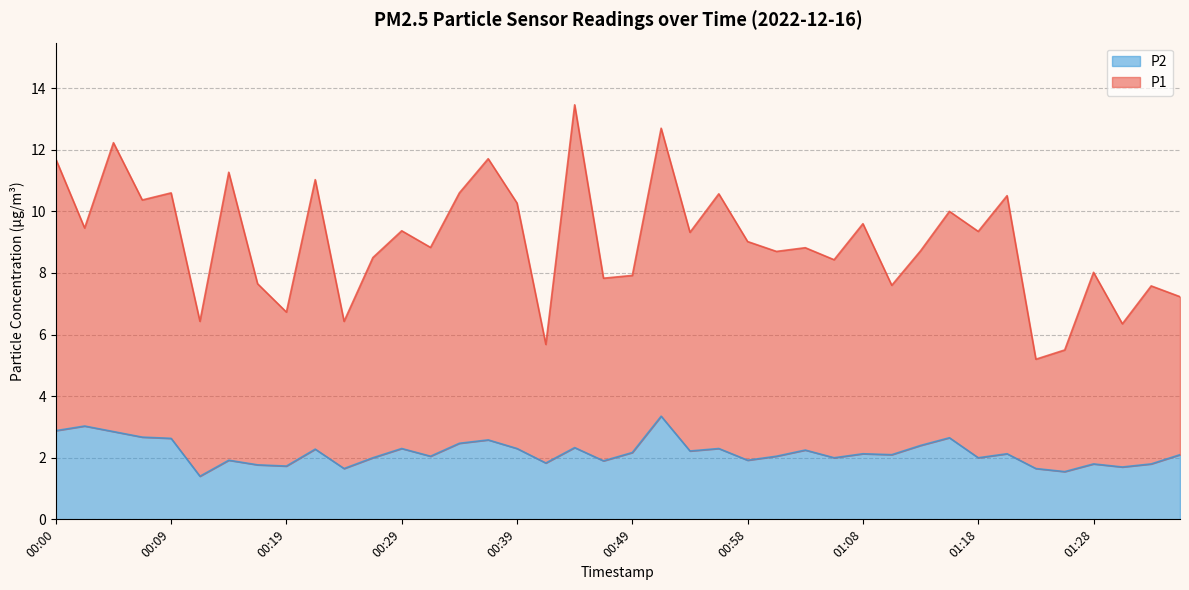

Which series has the largest range (max minus min)?

P1